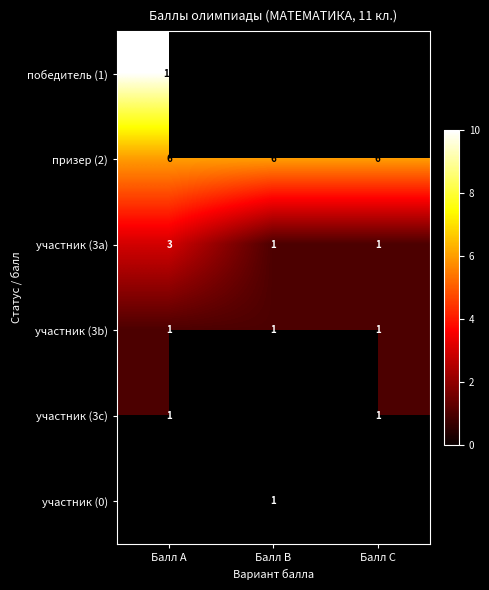

Between Балл B and Балл A, which is larger?

Балл A